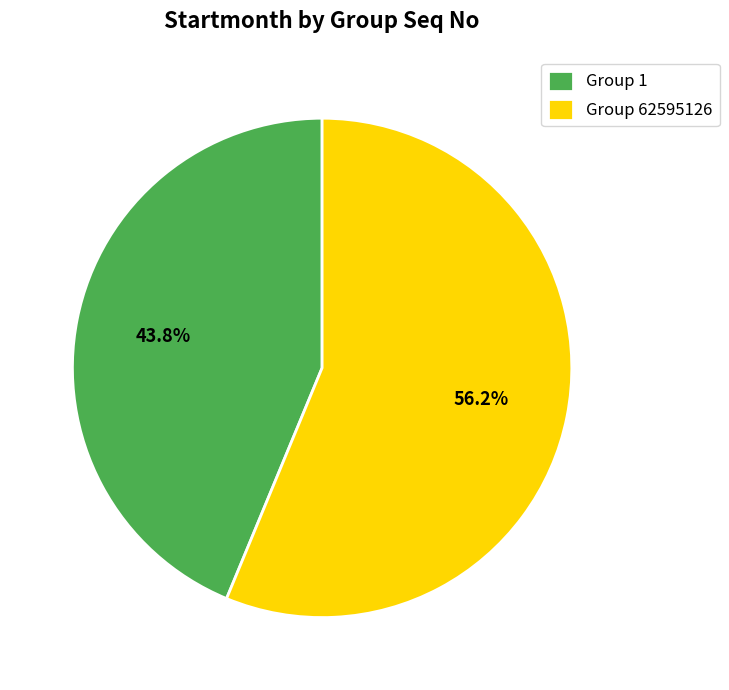

Which slice represents more than half of the pie?

Group 62595126